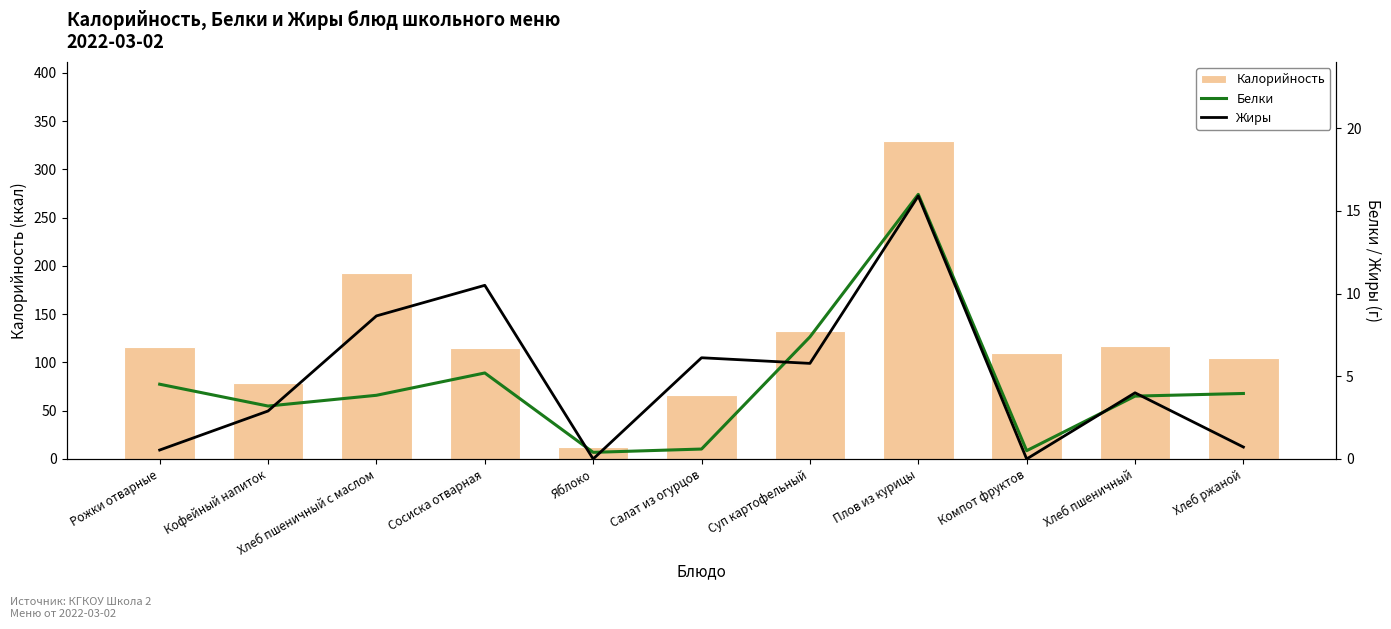

Where is Калорийность nearest to the value 170?

Хлеб пшеничный с маслом